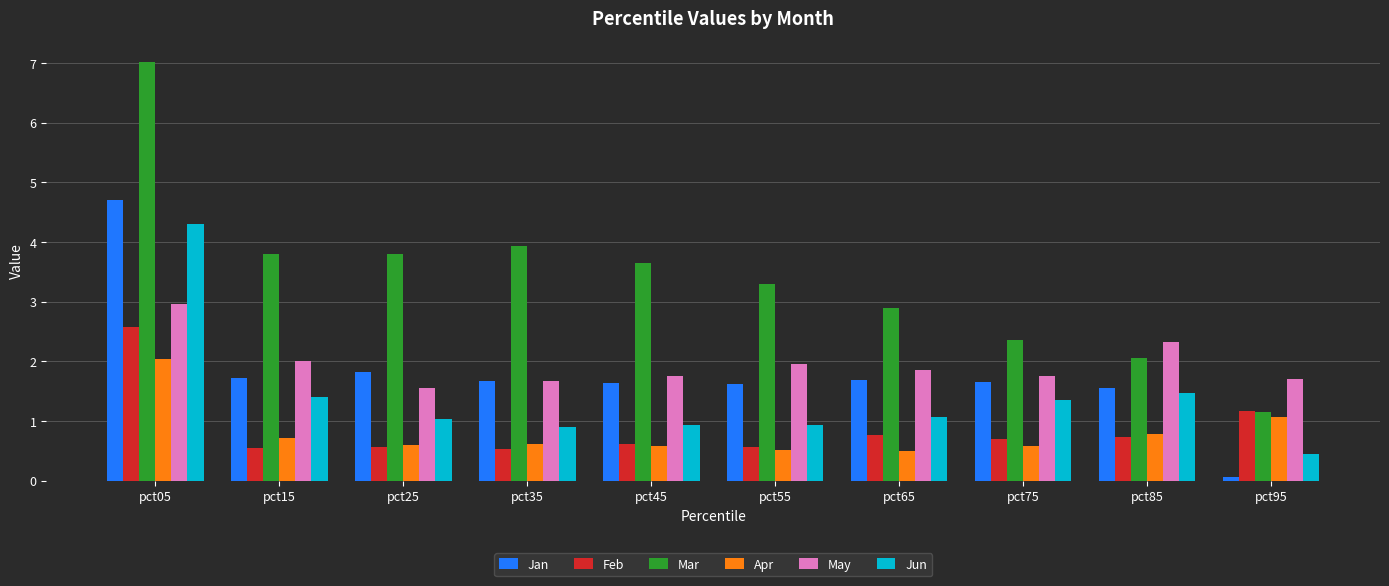

Is it true that Jun equals 0.9 at pct45?

True